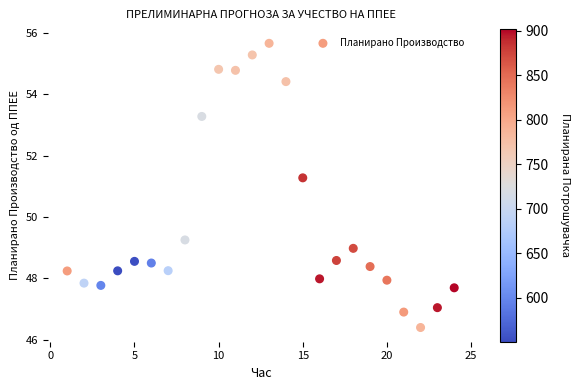

What is the range of Y values (max minus min)?

9.3